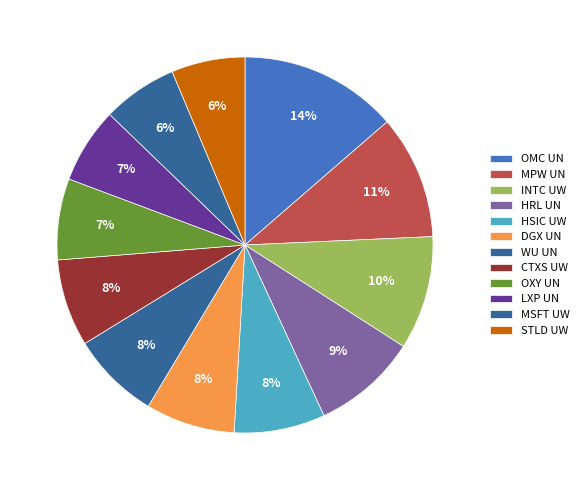

Count the number of slices in the pie.

12